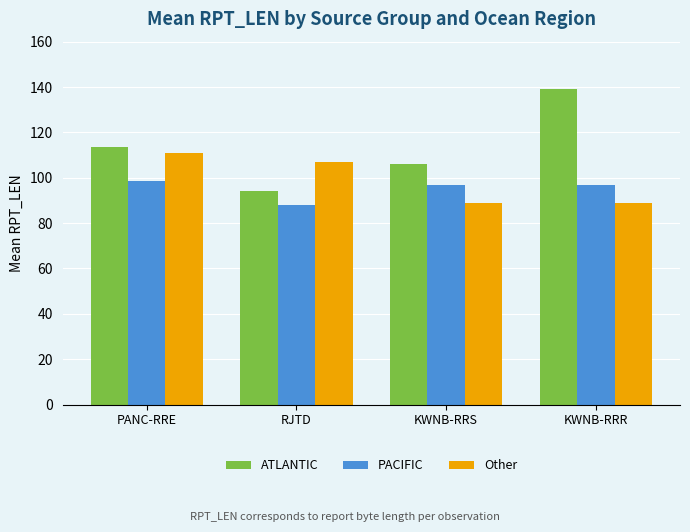

Count the Other values in the range 89 to 111.

4